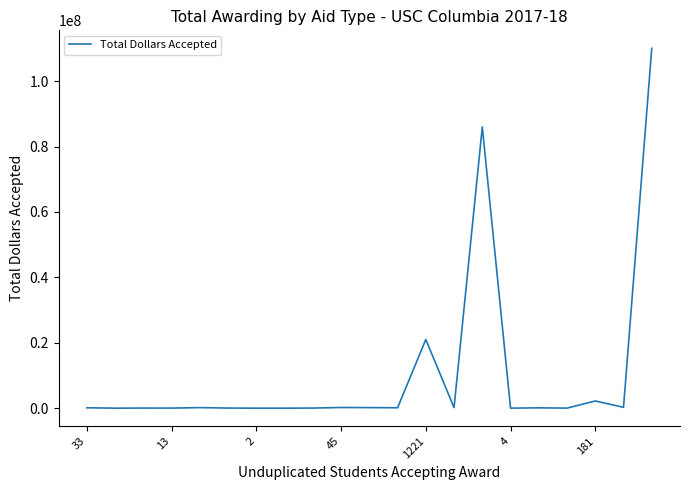

What is the difference between the second highest and minimum values?

86026033.0